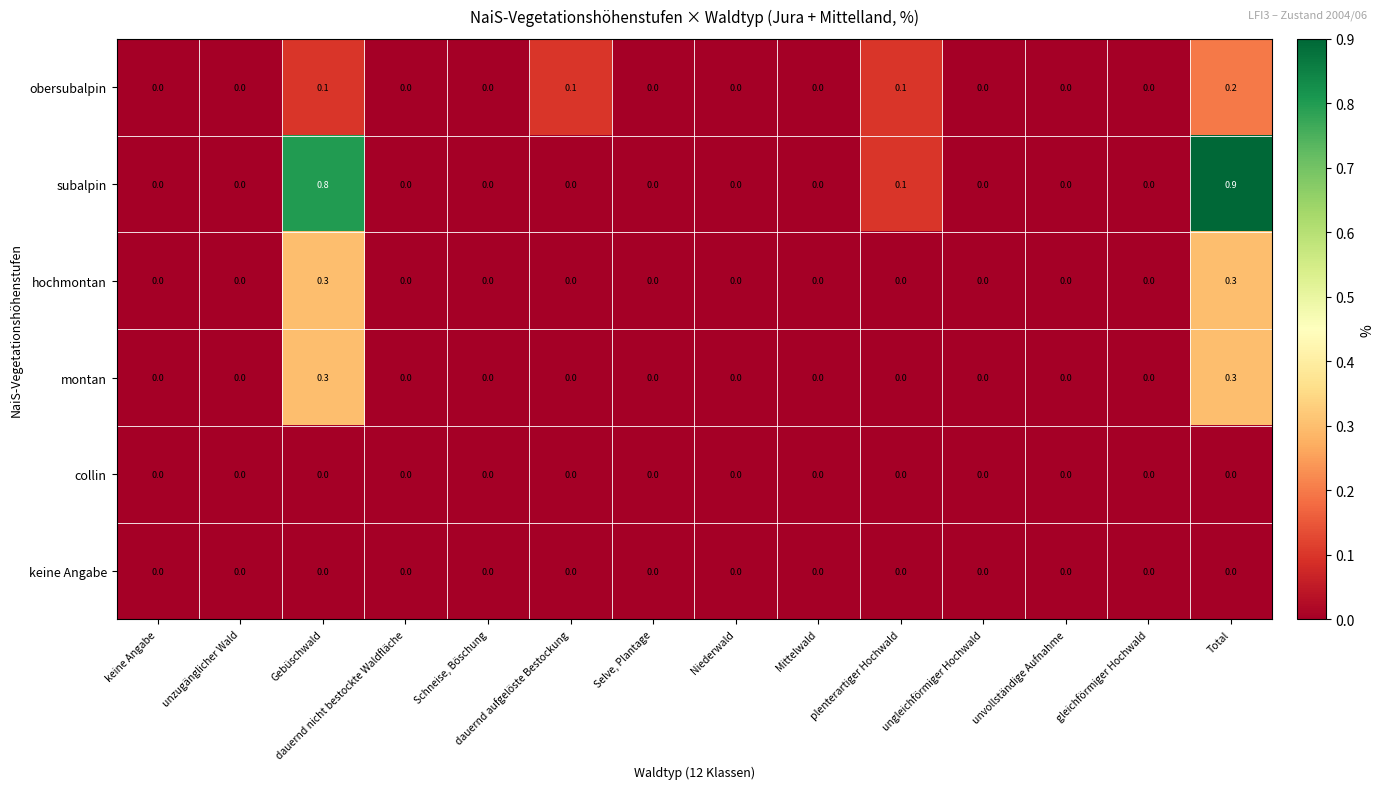

What is the difference between the maximum and second lowest values in the subalpin series?

0.9